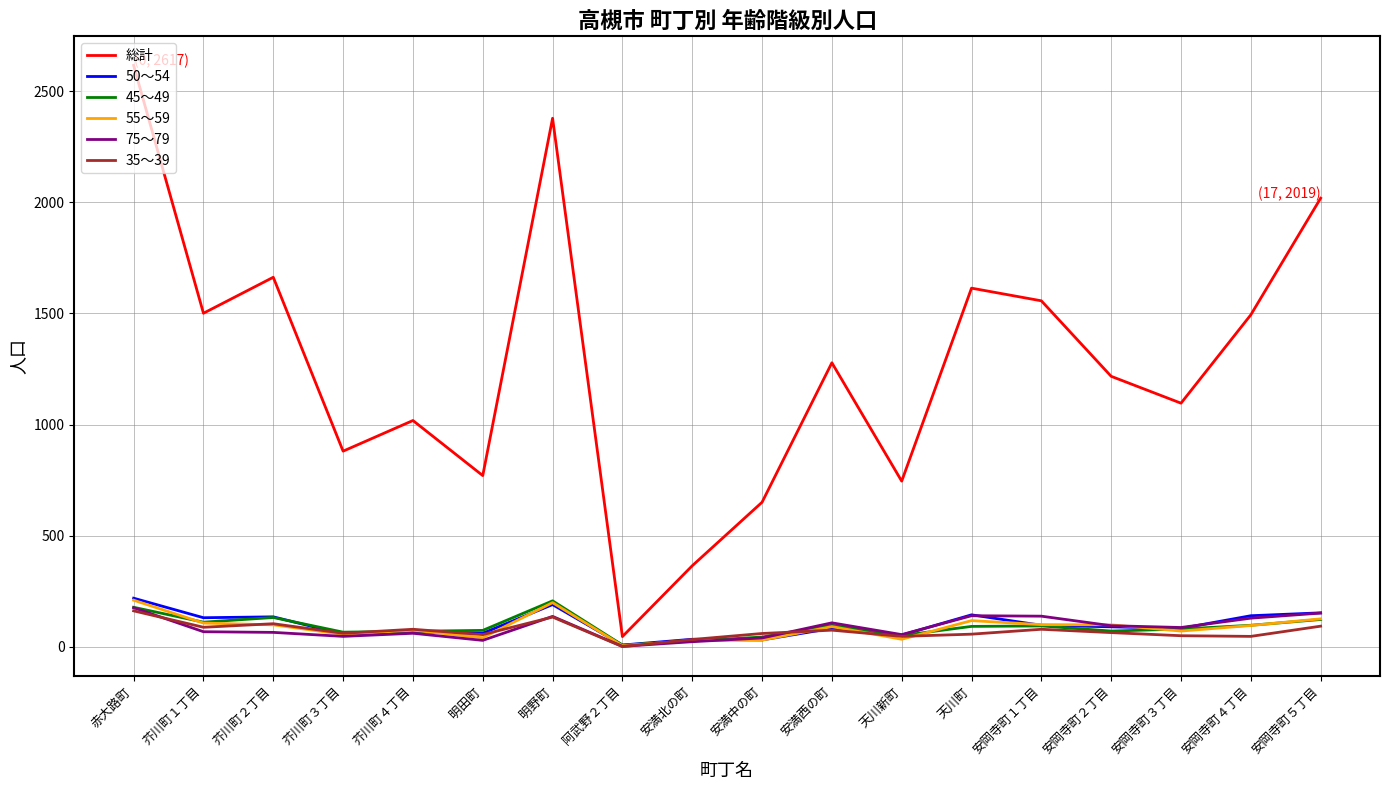

True or false: 35～39 has a value of 49 at 安岡寺町３丁目.

True